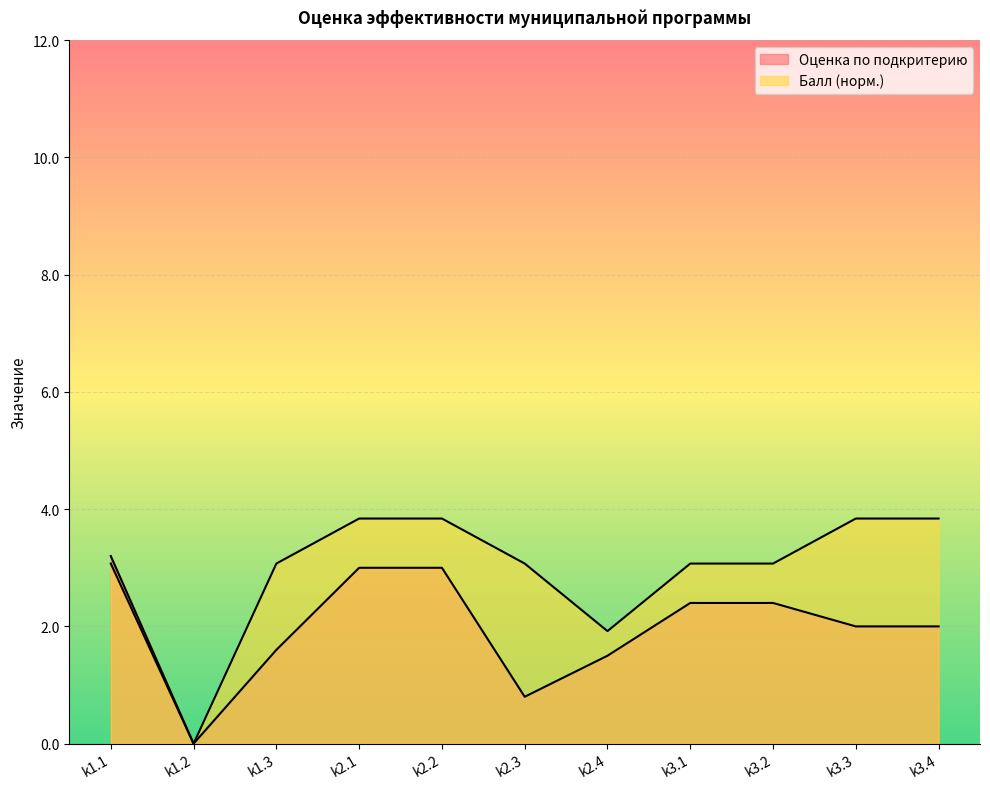

True or false: Оценка по подкритерию and Балл intersect in this chart.

False